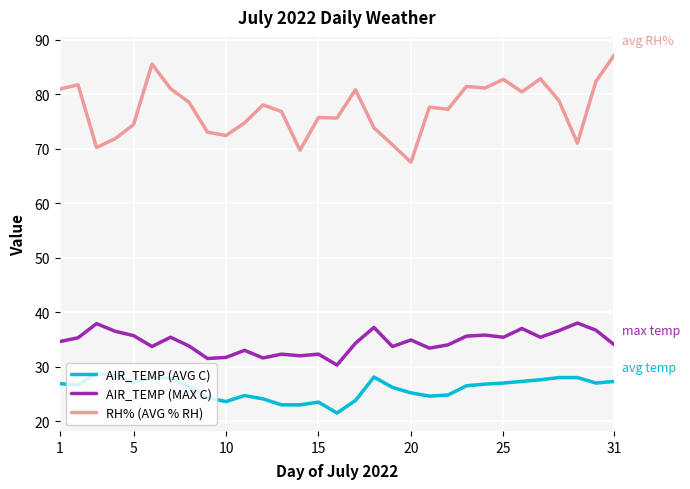

True or false: AIR_TEMP (MAX C) and AIR_TEMP (AVG C) cross at least once.

False